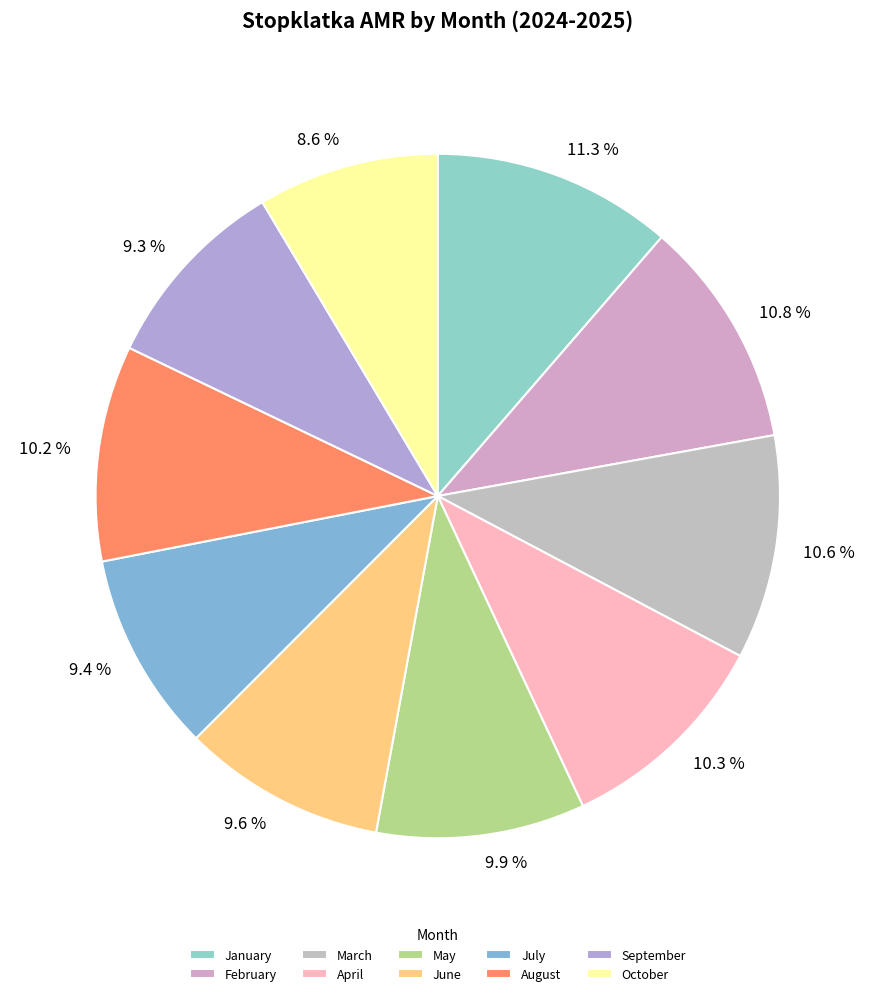

What percentage do March and June together represent?

20.2%